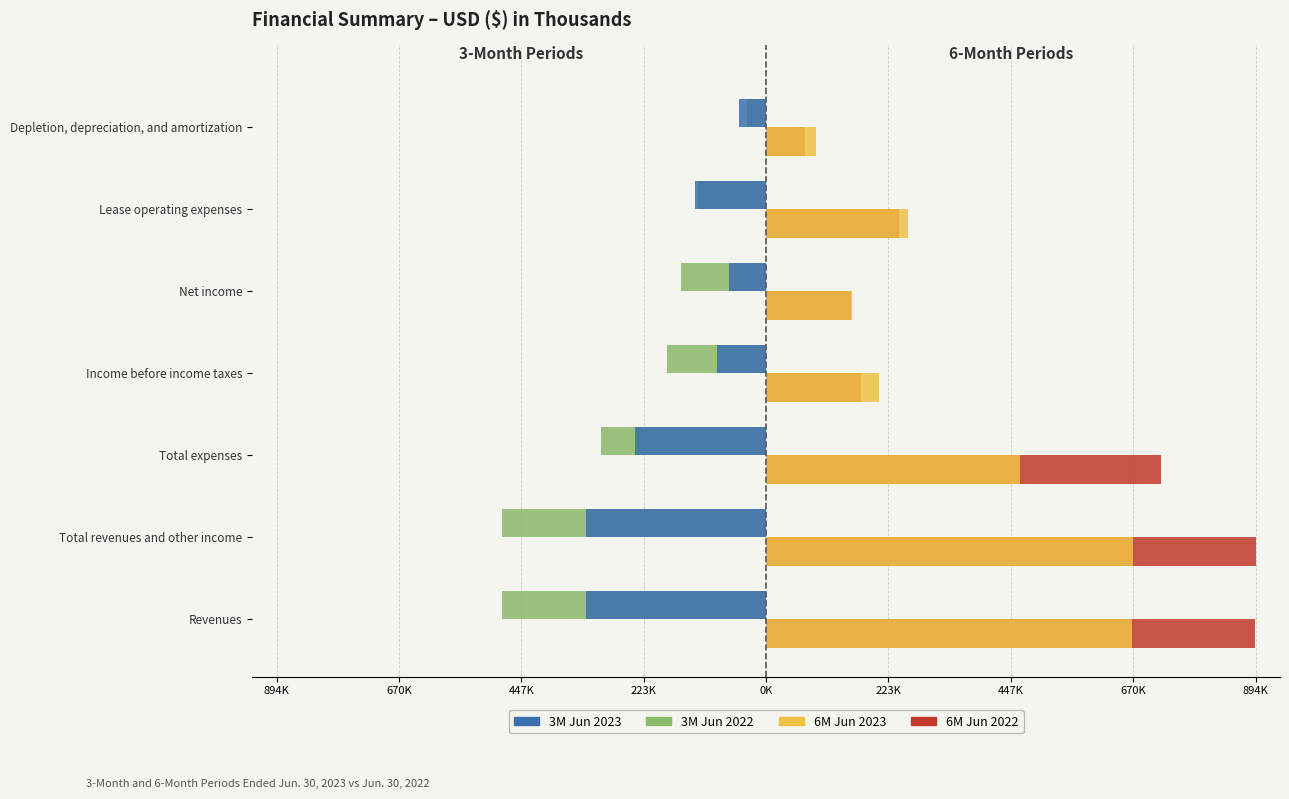

What are all the series names shown in the legend?

3M Jun 2023, 3M Jun 2022, 6M Jun 2023, 6M Jun 2022